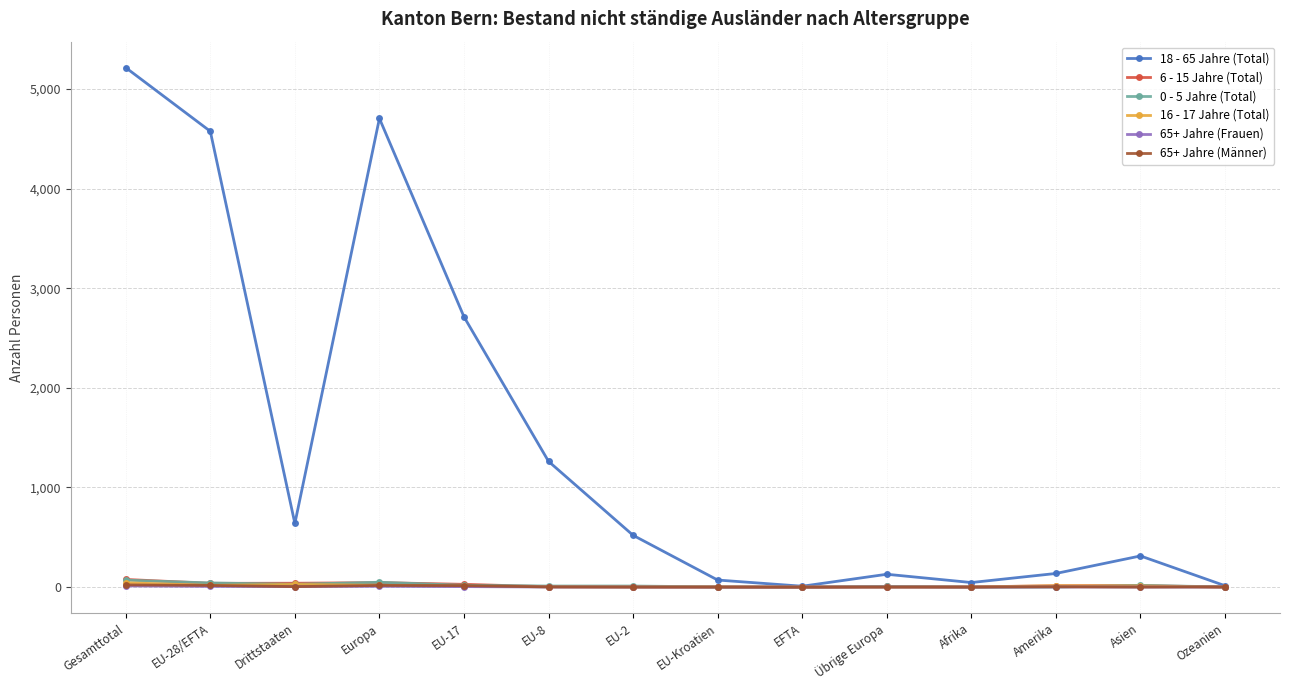

How many distinct data groups are displayed?

6